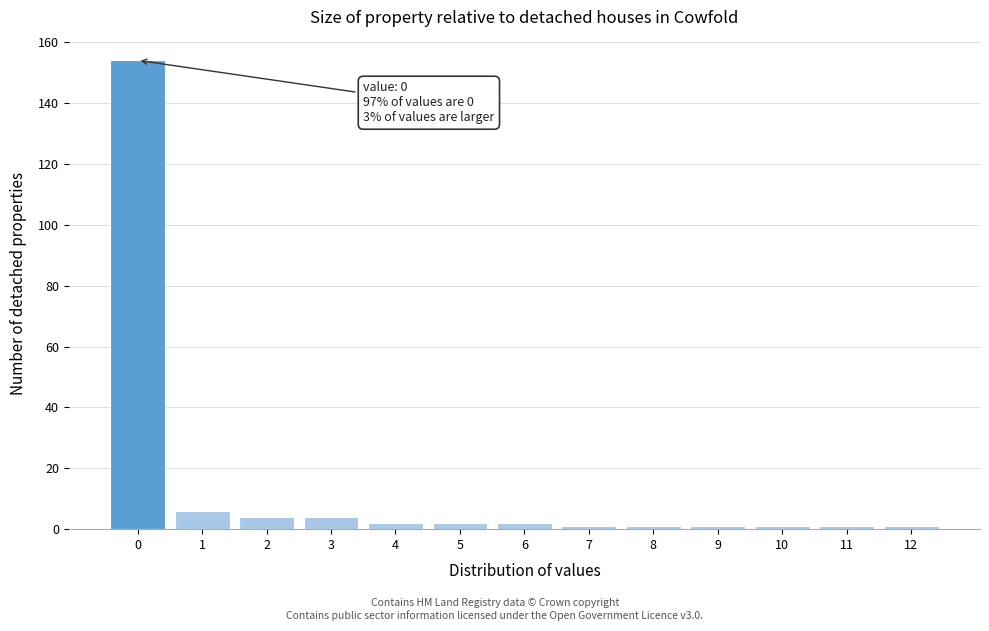

Reading right to left, transcribe all the data shown in this chart.

12=1	11=1	10=1	9=1	8=1	7=1	6=2	5=2	4=2	3=4	2=4	1=6	0=154